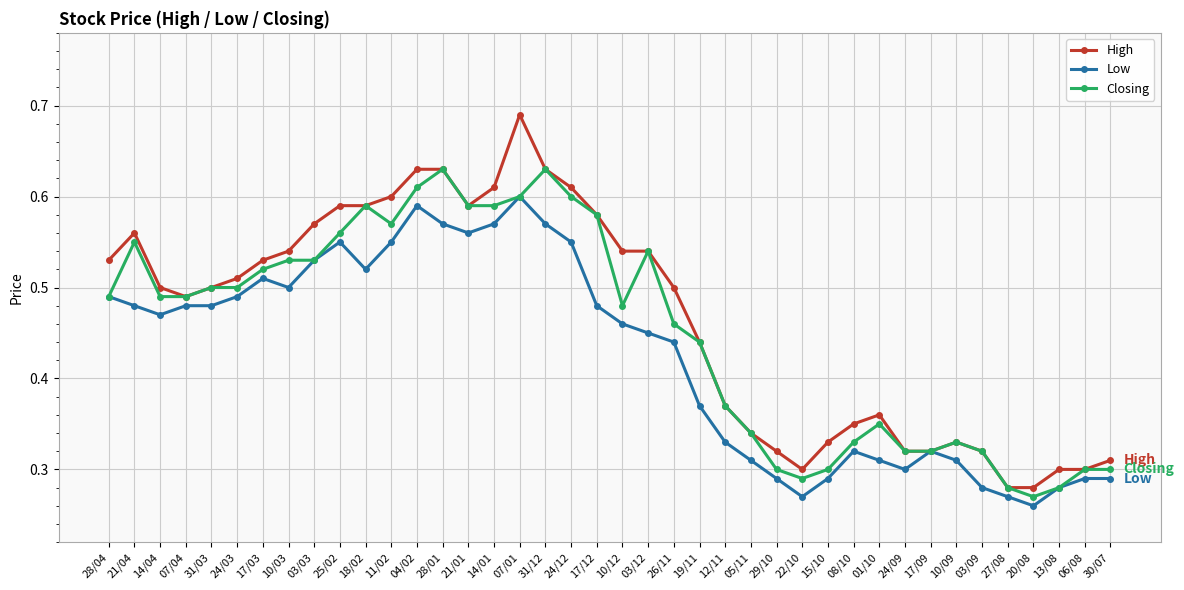

True or false: Closing has more than 1 interior local peaks.

True